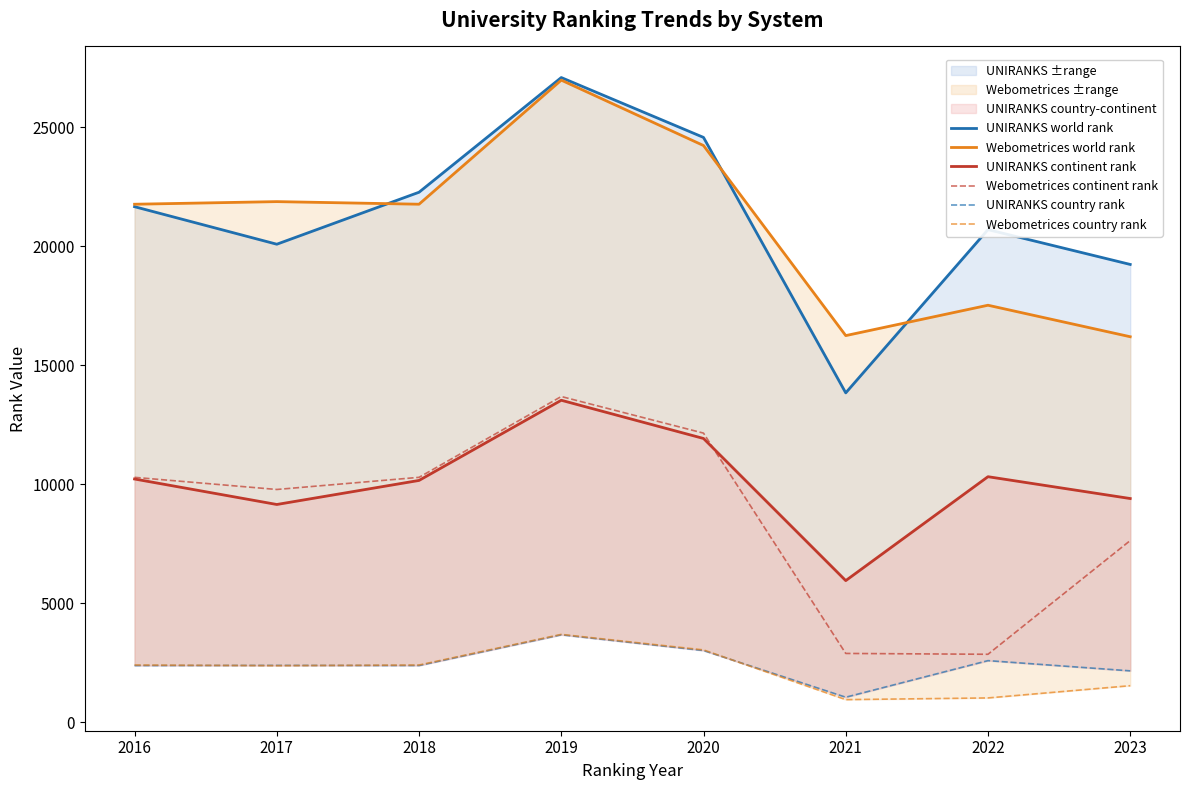

How many lines are shown in the chart?

6